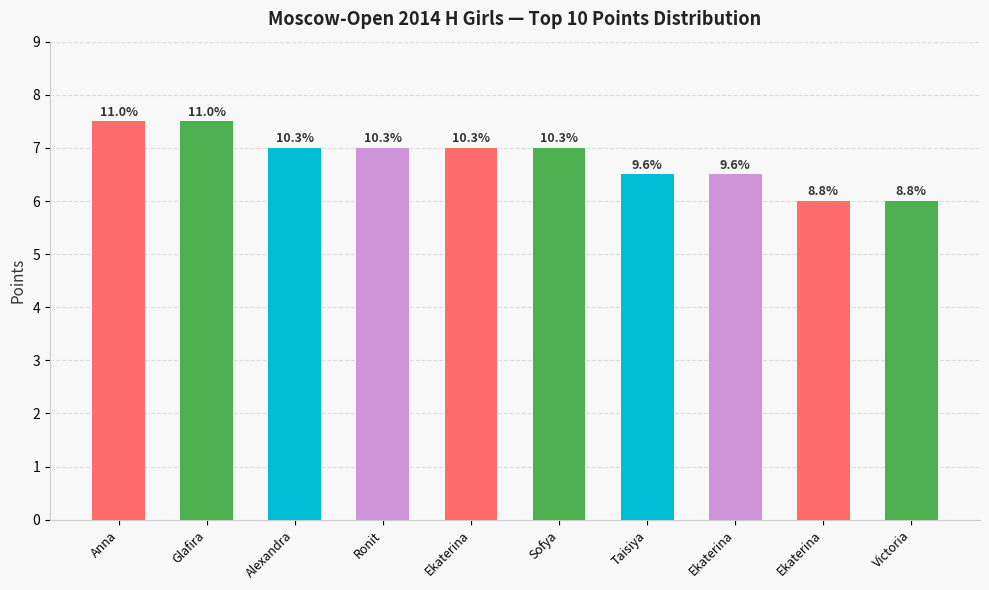

The value at Ronit is 4.9. True or false?

False